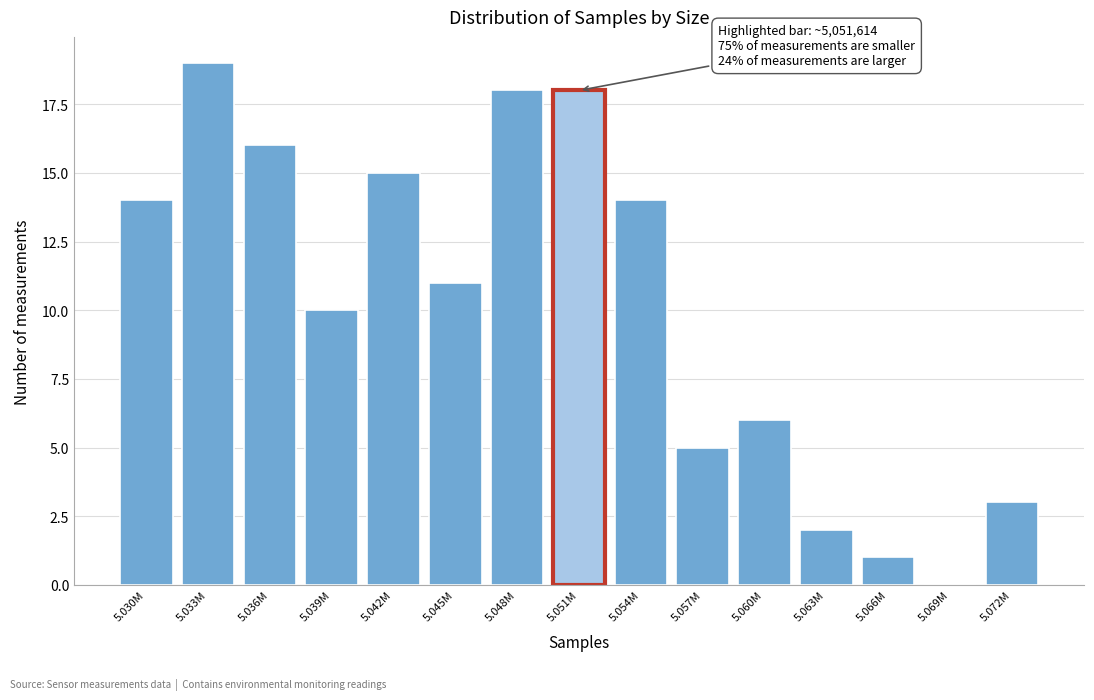

Reading left to right, what are all the values shown in this chart?

5.030M=14	5.033M=19	5.036M=16	5.039M=10	5.042M=15	5.045M=11	5.048M=18	5.051M=18	5.054M=14	5.057M=5	5.060M=6	5.063M=2	5.066M=1	5.069M=0	5.072M=3